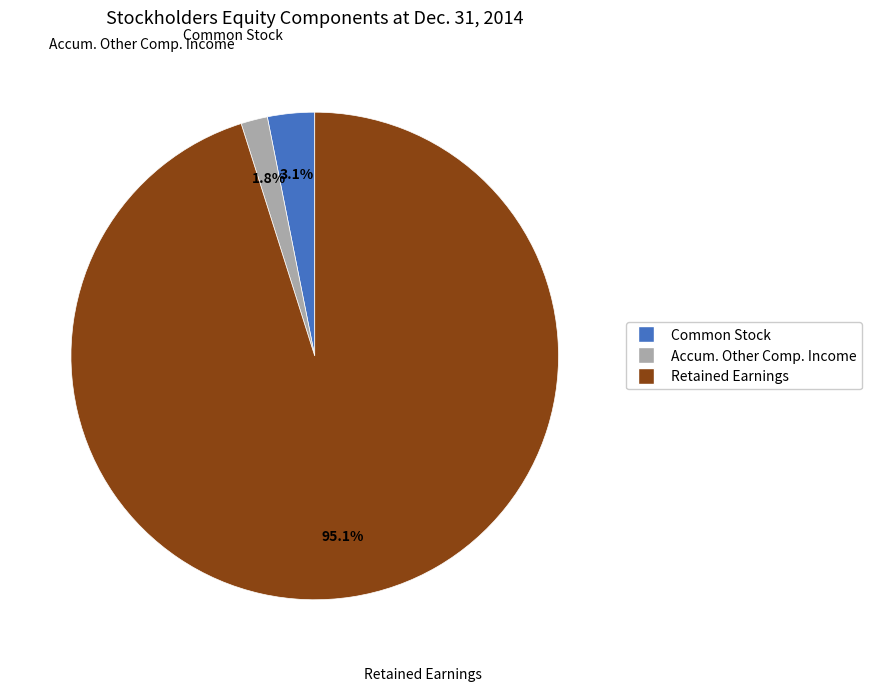

Is there any slice that represents more than half of the pie?

Yes